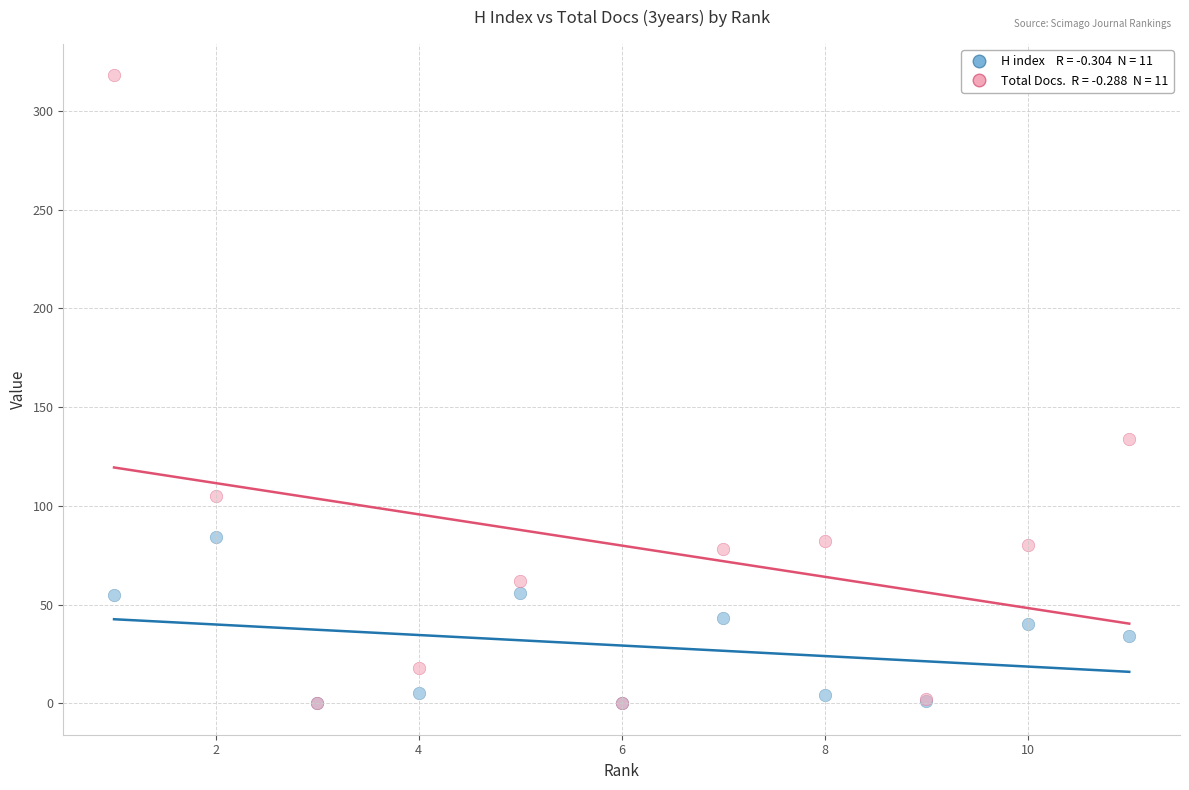

Across all series, what Y value is closest to 159?

134